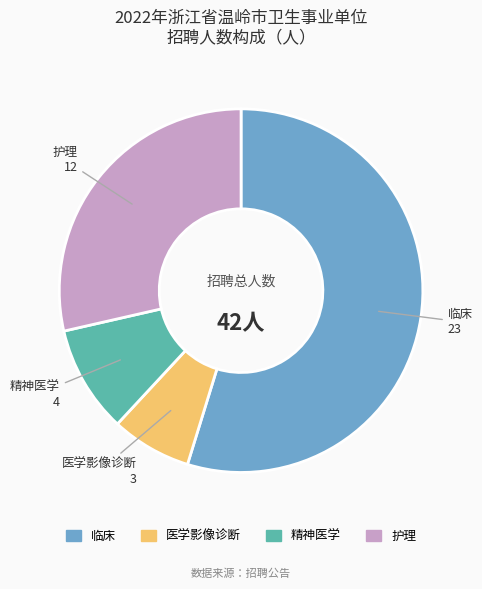

Count the number of slices in the pie.

4